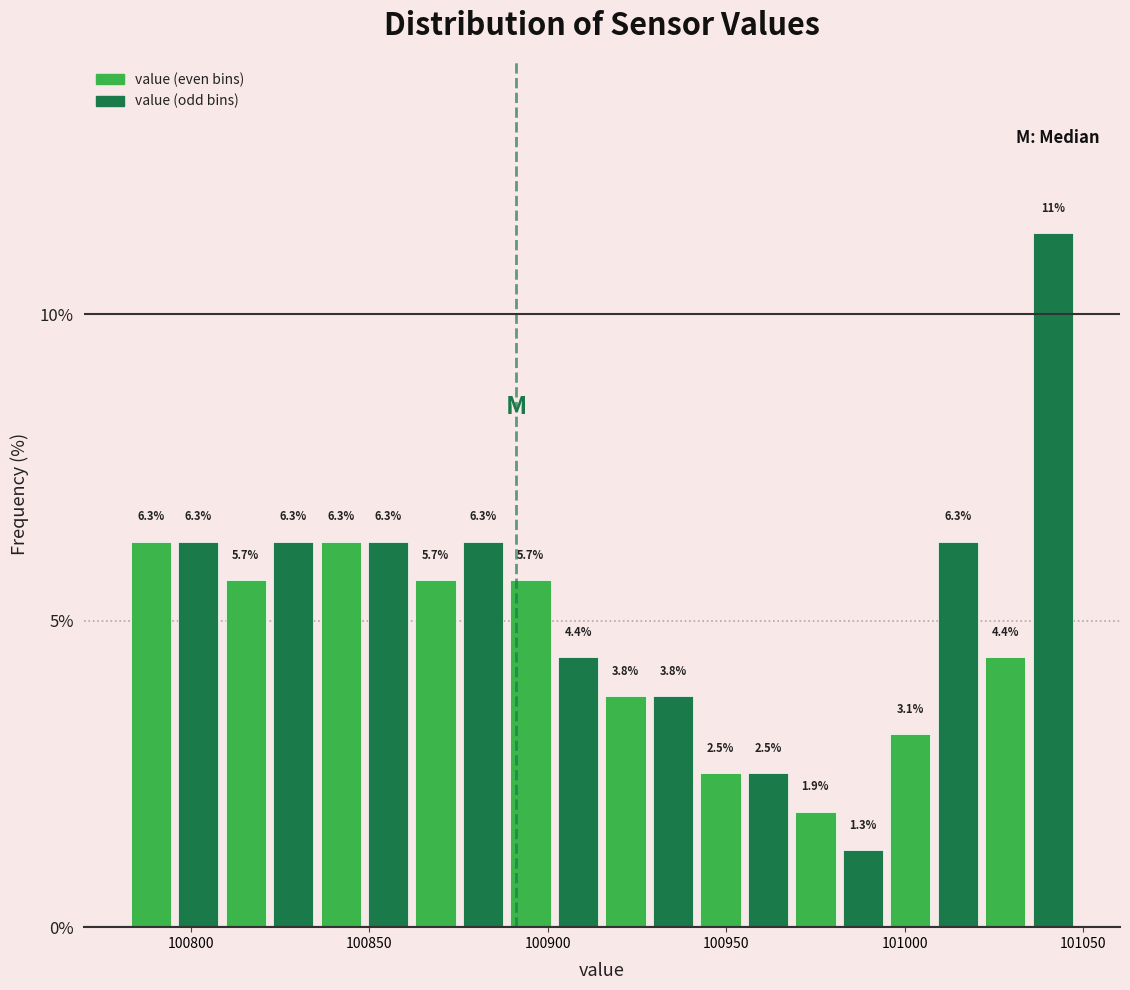

Around what value on the x-axis is the tallest bar? Give the approximate position of its centre, as read against the axis.

101040